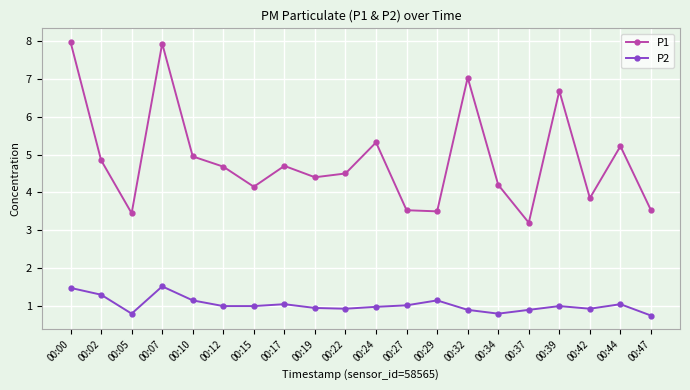

Between 00:10 and 00:27, which series saw the biggest shift?

P1